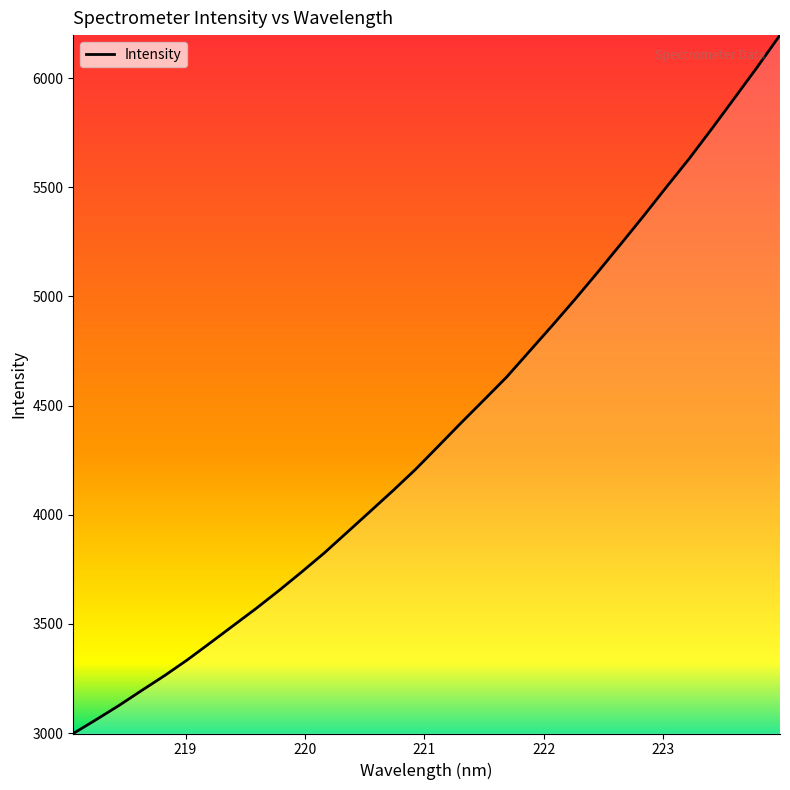

Count the number of values greater than 4313.

16